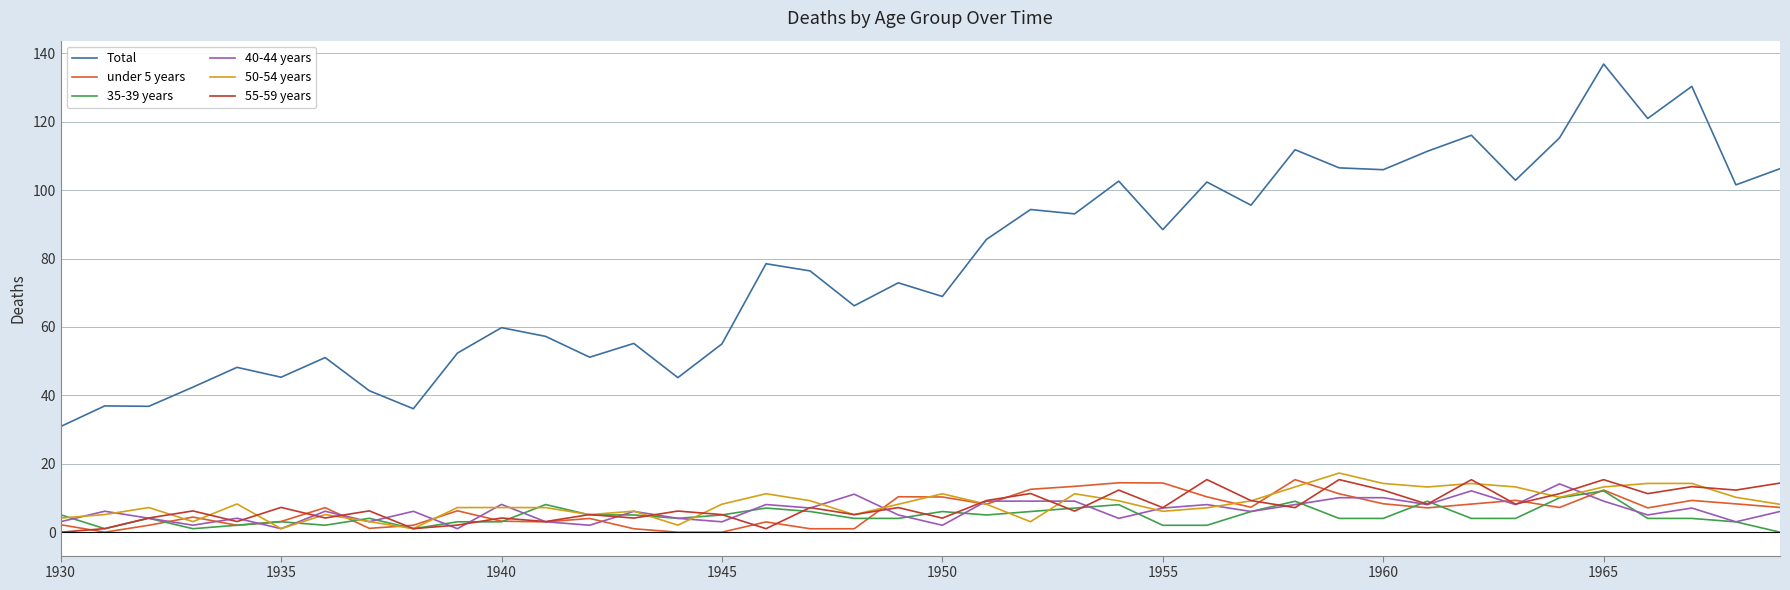

True or false: Total has more than 0 points higher than both neighbors.

True